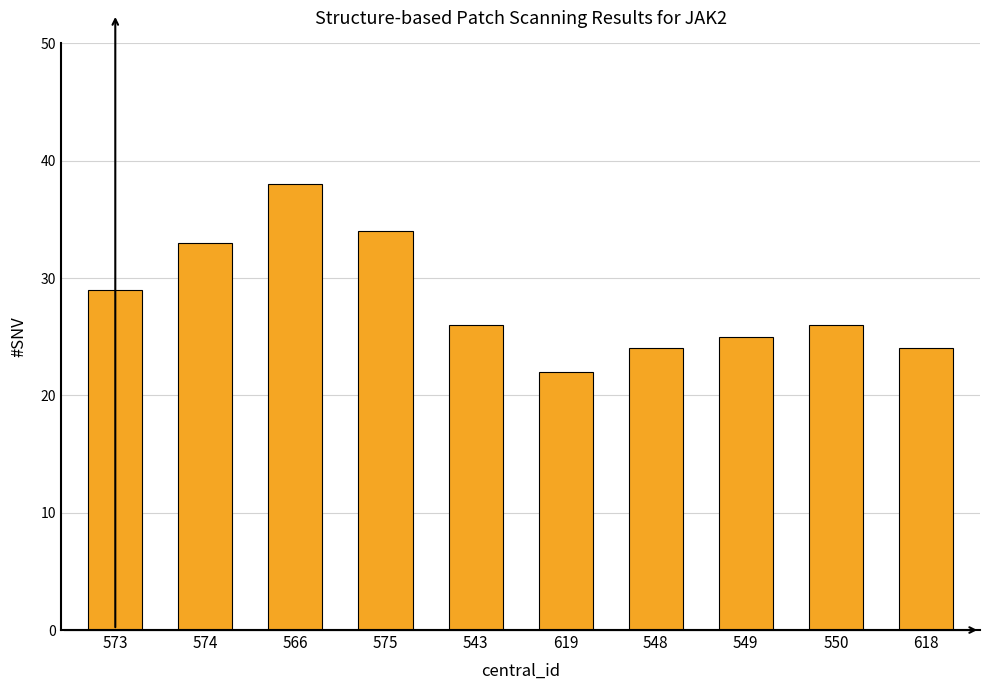

What position from the left is 566?

3